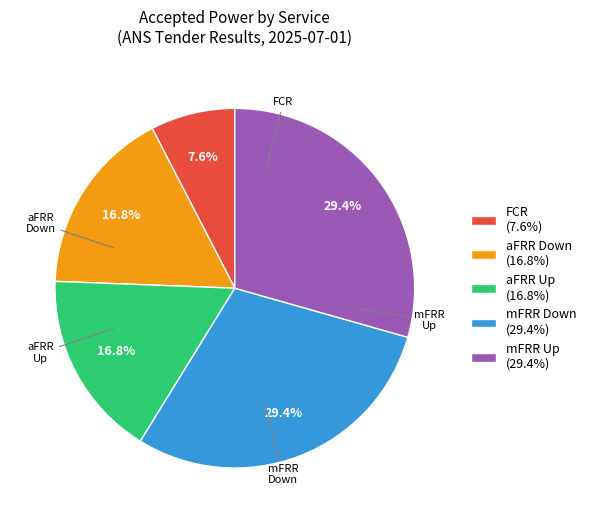

To the nearest percent, what is the average slice percentage?

20%